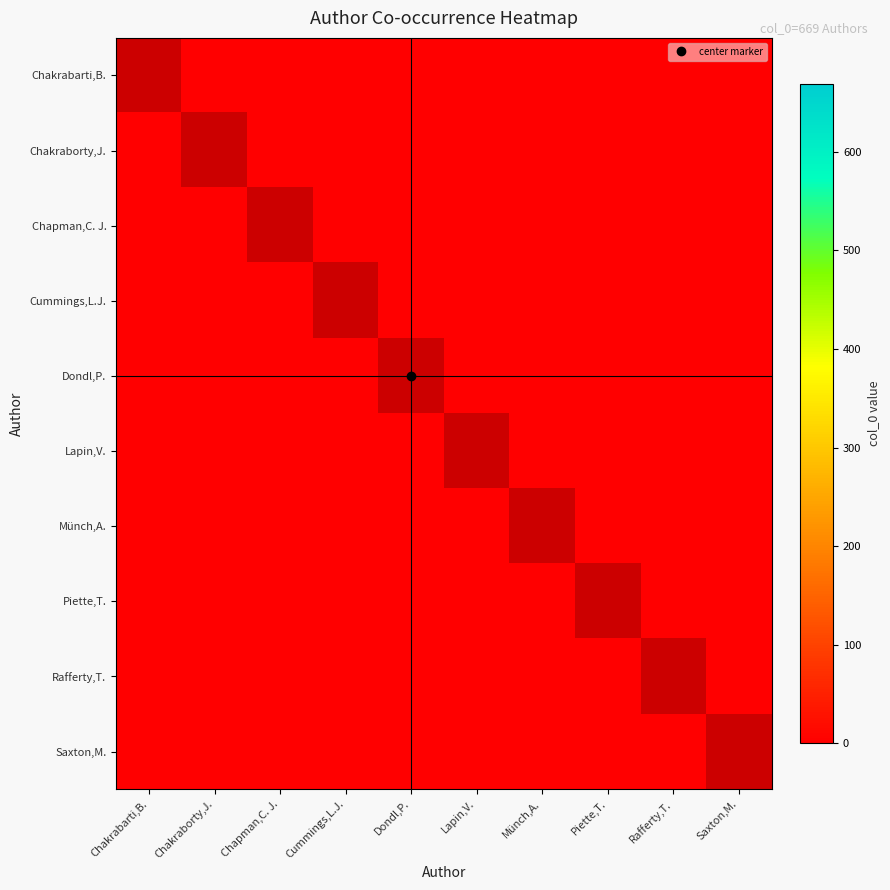

What is the approximate value of Chakrabarti,B. at Münch,A.?

1